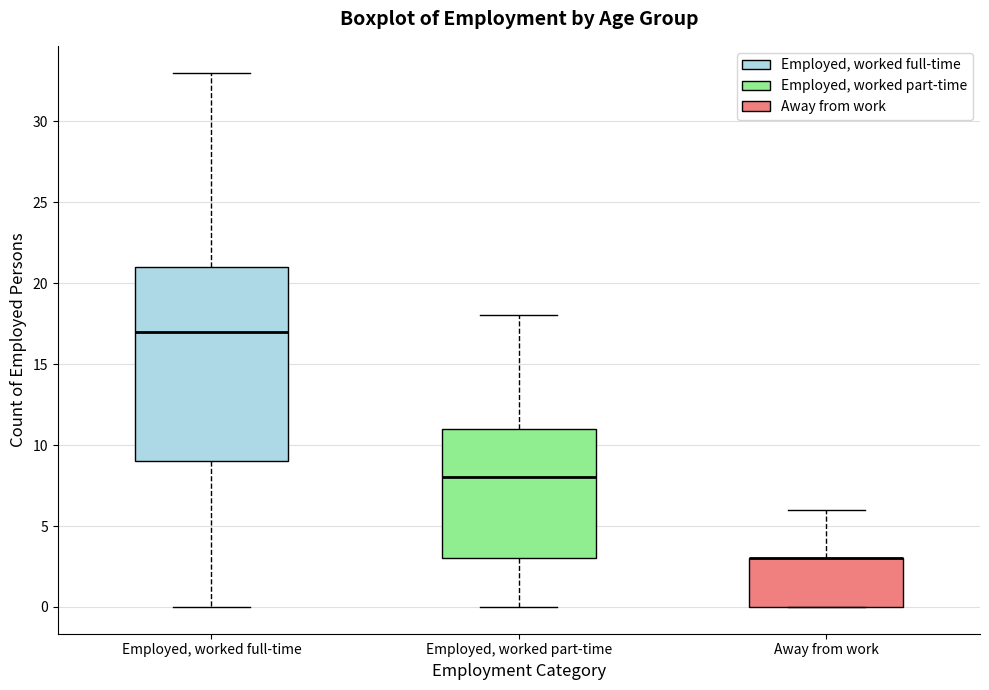

Reading left to right, transcribe this box plot: for each box, give where its median line is, the range the box spans, and where its two whiskers end, as read against the y-axis. The values are not printed on the chart, so give them approximately, as read against the axis.

Employed, worked full-time: median 17, box 9 to 21, whiskers 0 to 33
Employed, worked part-time: median 8, box 3 to 11, whiskers 0 to 18
Away from work: median 3 (drawn on the box's upper edge), box 0 to 3, whiskers 0 to 6